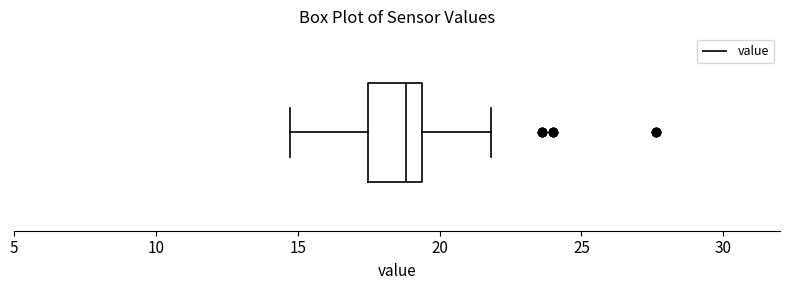

Read this box plot against the x-axis: the position of the median line, the range covered by the box, and the ends of both whiskers. The values are not printed on the chart, so give them approximately, as read against the axis.

median 19.0, box 17.5 to 19.5, whiskers 14.5 to 22.0